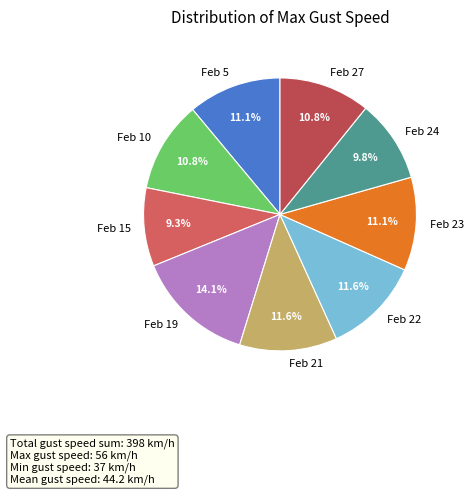

What percentage is NOT represented by Feb 10?

89.2%